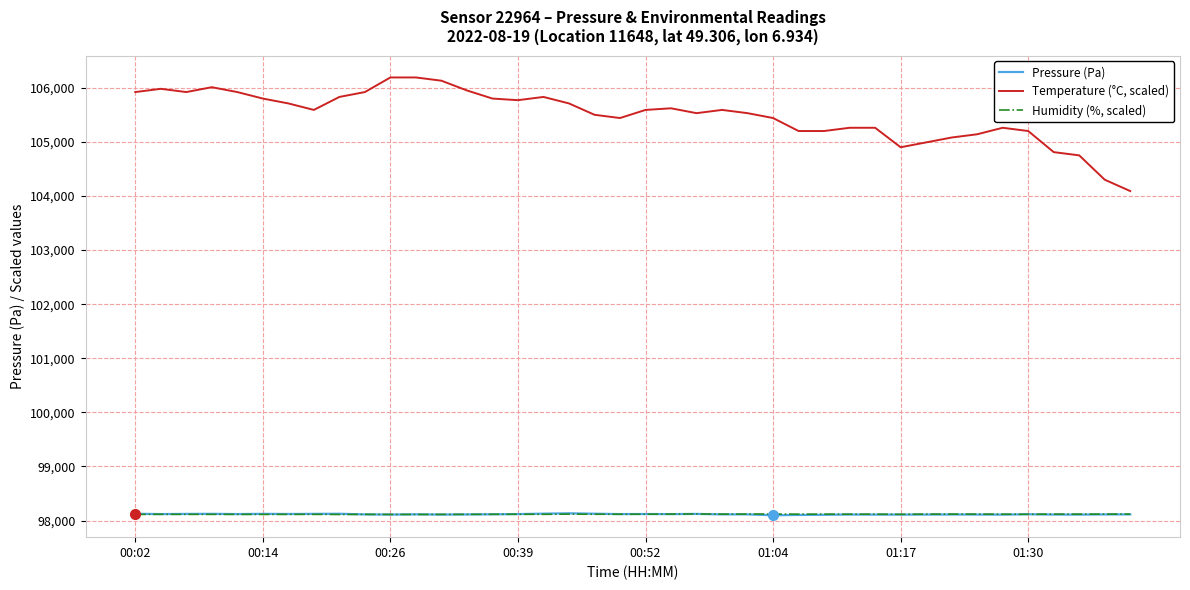

How many lines are shown in the chart?

3